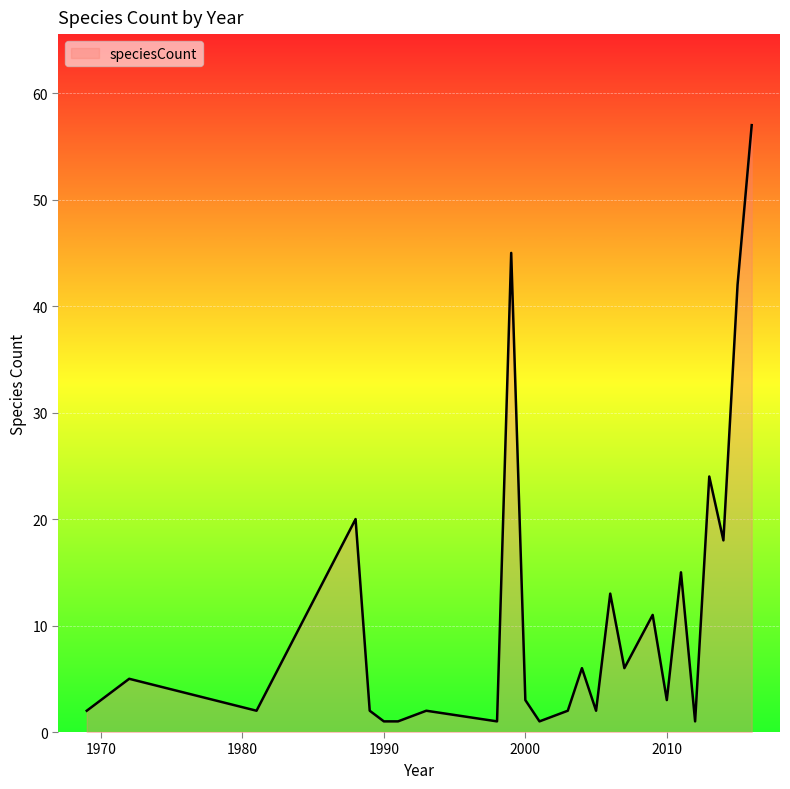

What is the difference between the maximum and minimum values?

56